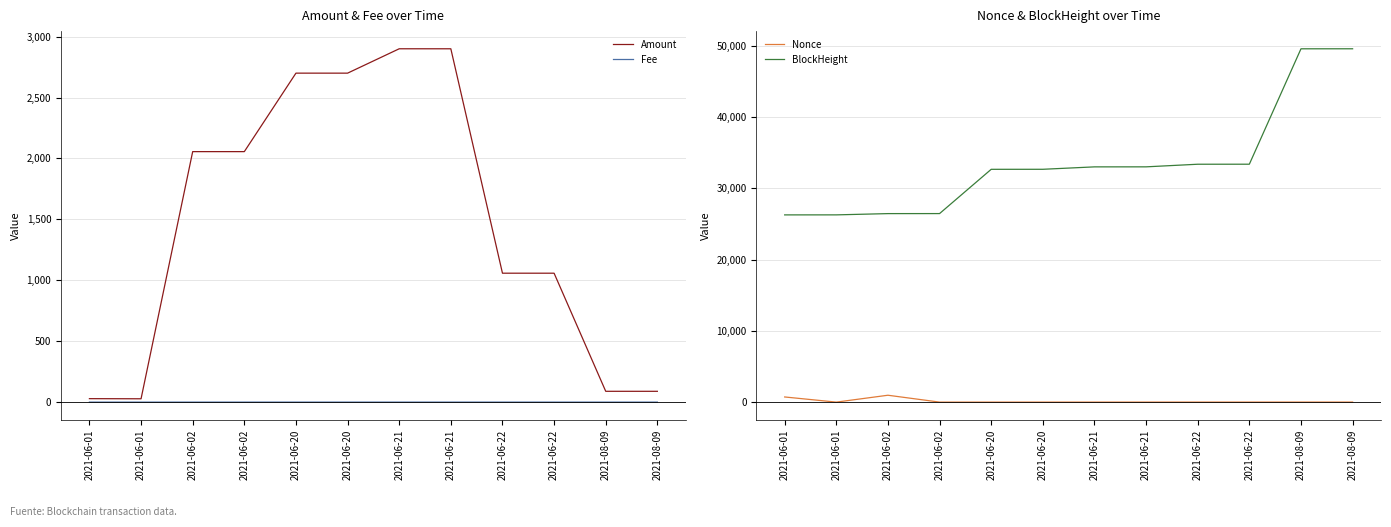

True or false: Amount has more than 2 points higher than both neighbors.

True